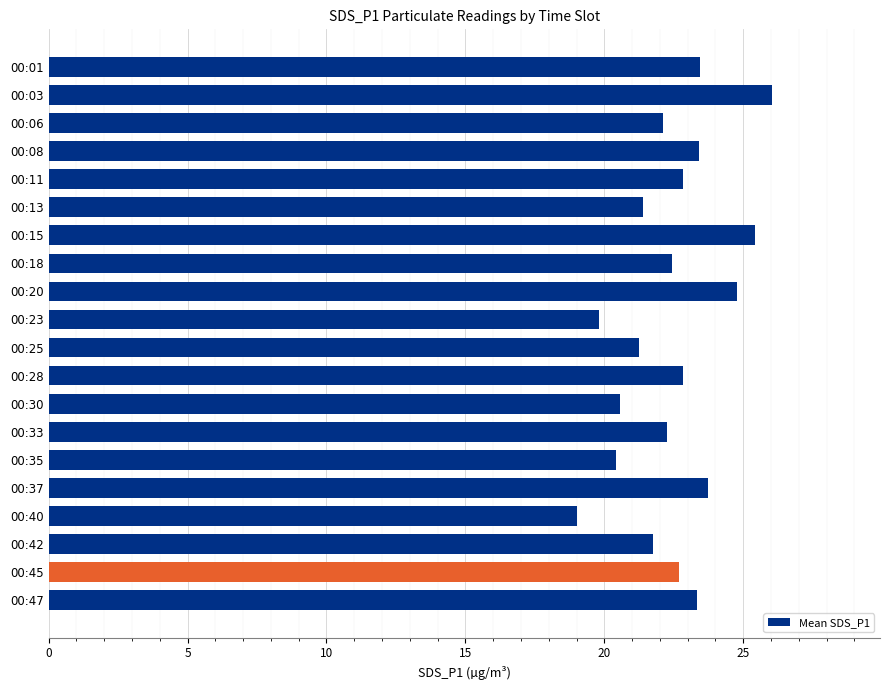

What is the sum of the values at 00:06 and 00:30?

42.7